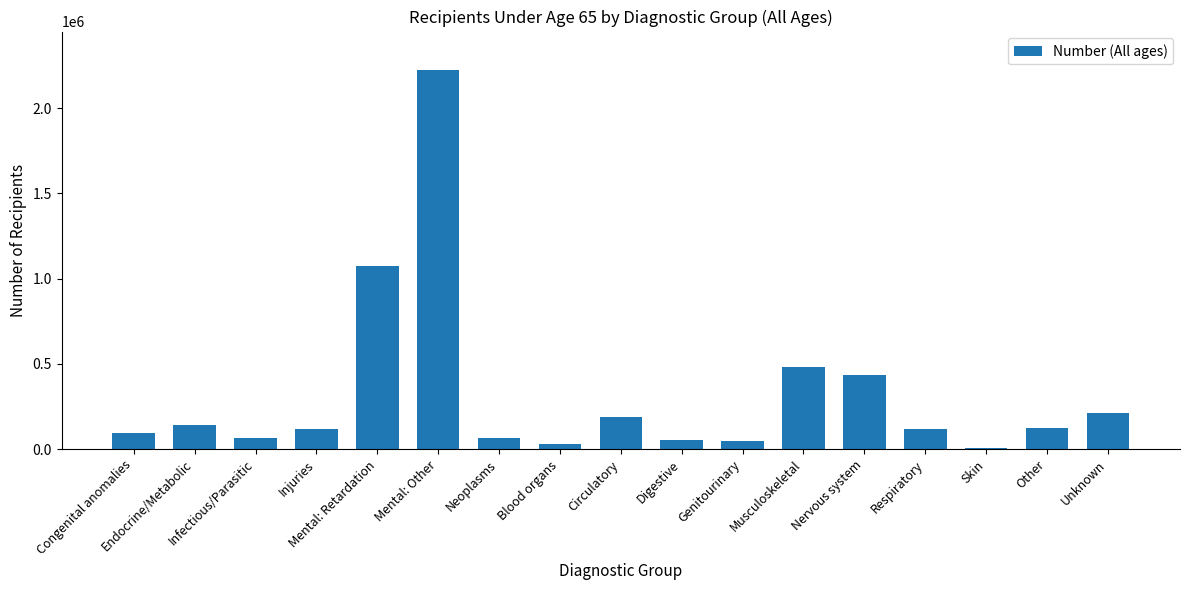

What is the label of the 13th bar from the right?

Mental: Retardation